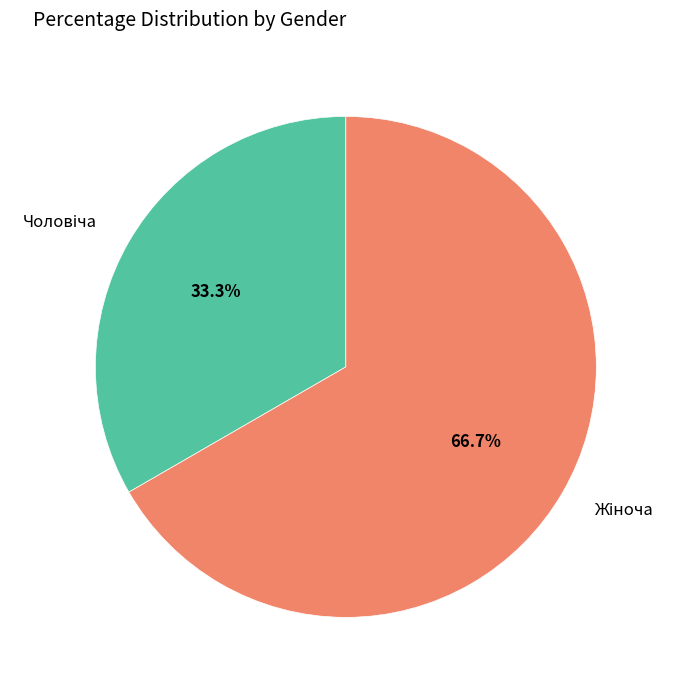

Is there any slice that represents more than half of the pie?

Yes